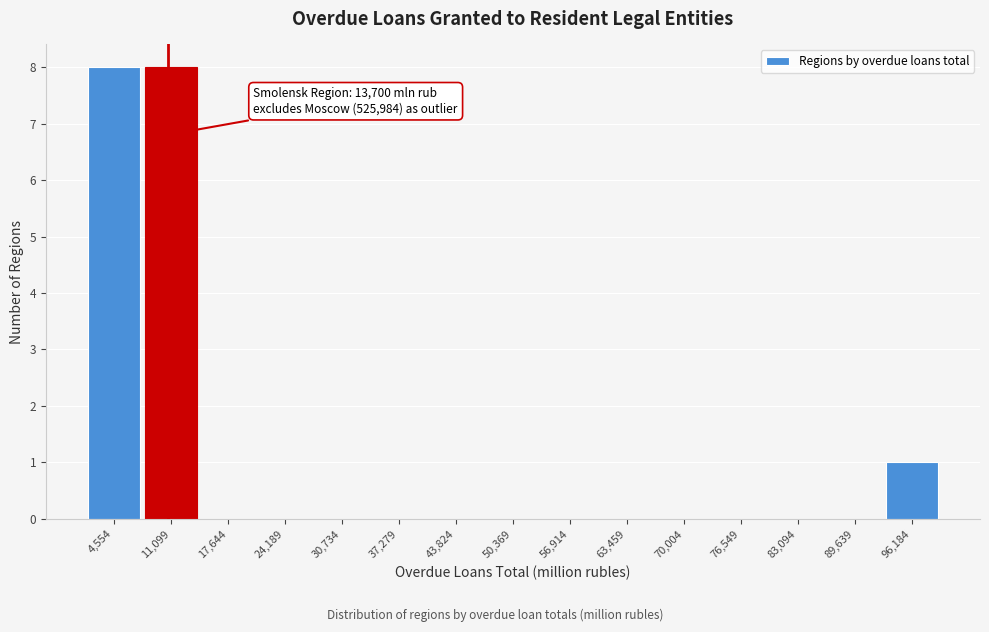

Reading right to left, extract all data points from this chart.

96,184=1	89,639=0	83,094=0	76,549=0	70,004=0	63,459=0	56,914=0	50,369=0	43,824=0	37,279=0	30,734=0	24,189=0	17,644=0	11,099=8	4,554=8